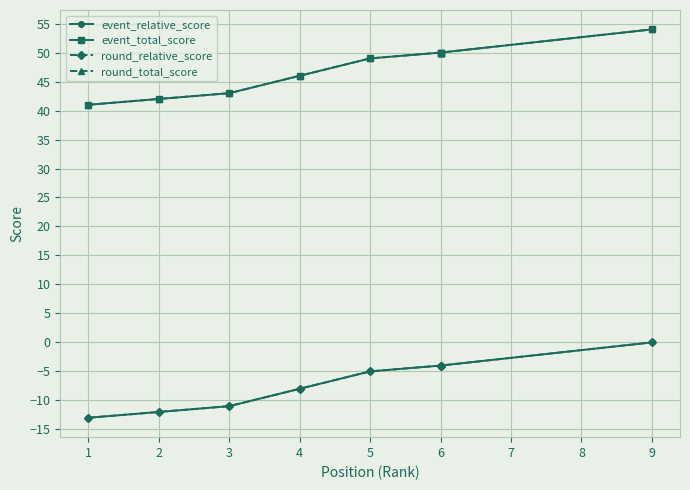

True or false: event_relative_score and round_relative_score cross at least once.

False